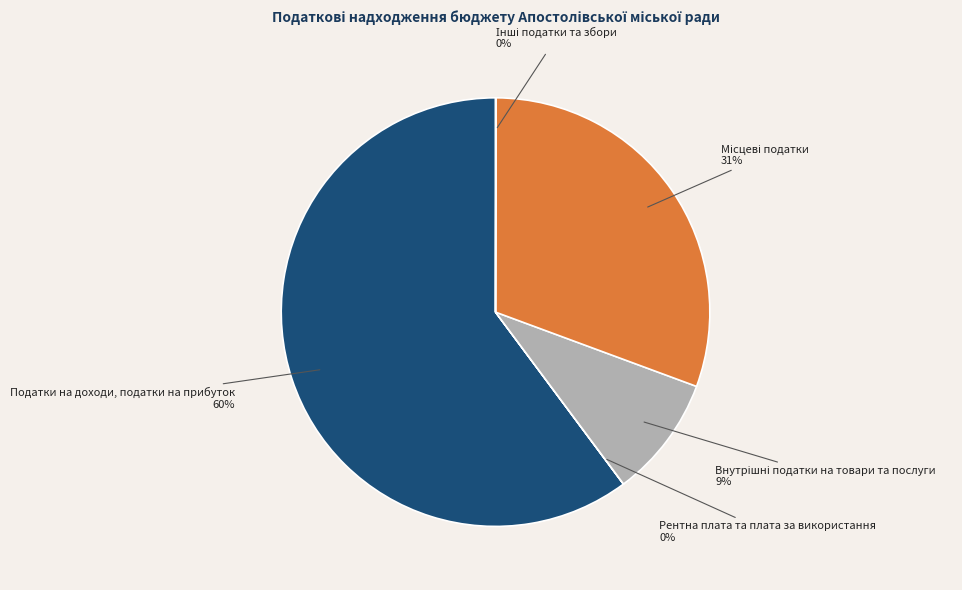

Does any single category account for the majority?

Yes